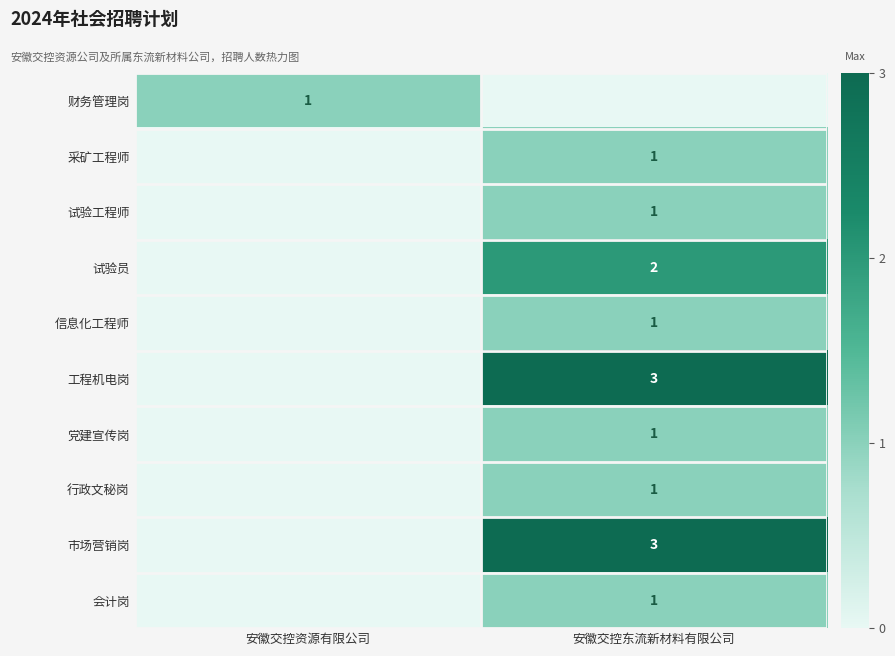

The value of 会计岗 at 安徽交控东流新材料有限公司 is 2. True or false?

False